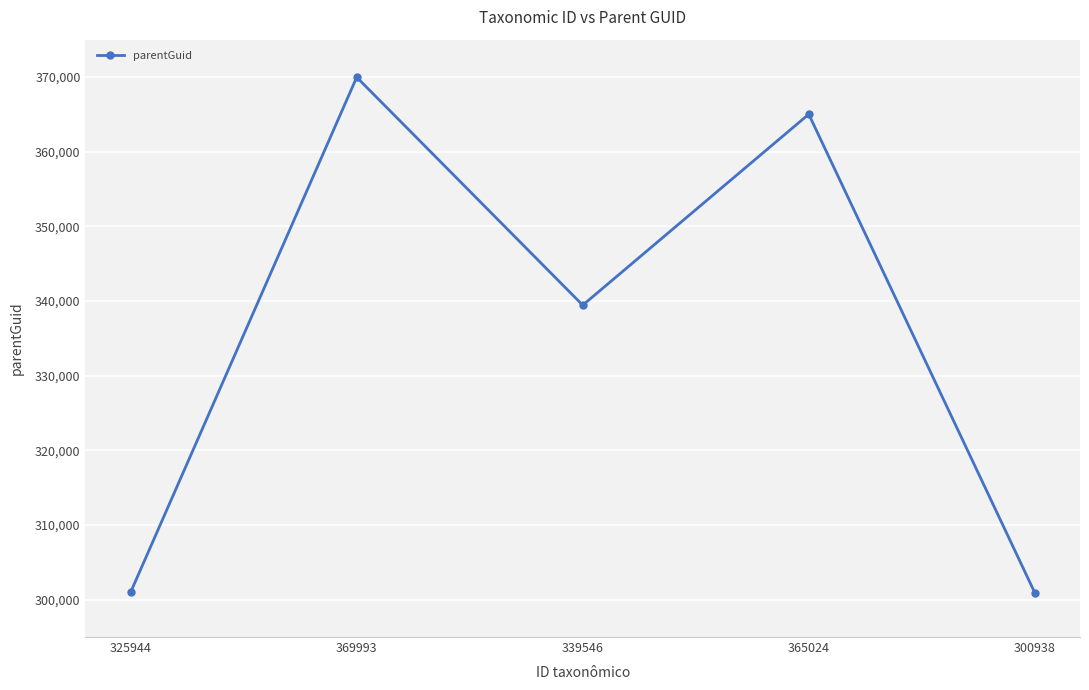

What is the minimum value shown in the chart?

300932